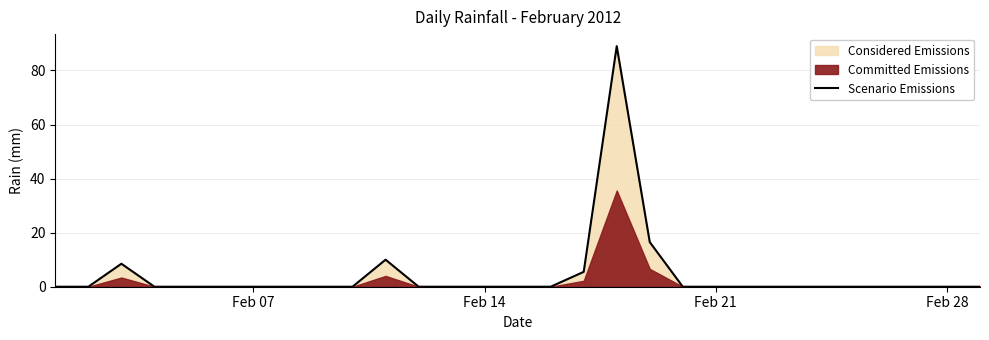

What is the maximum value for Scenario Emissions?

89.0